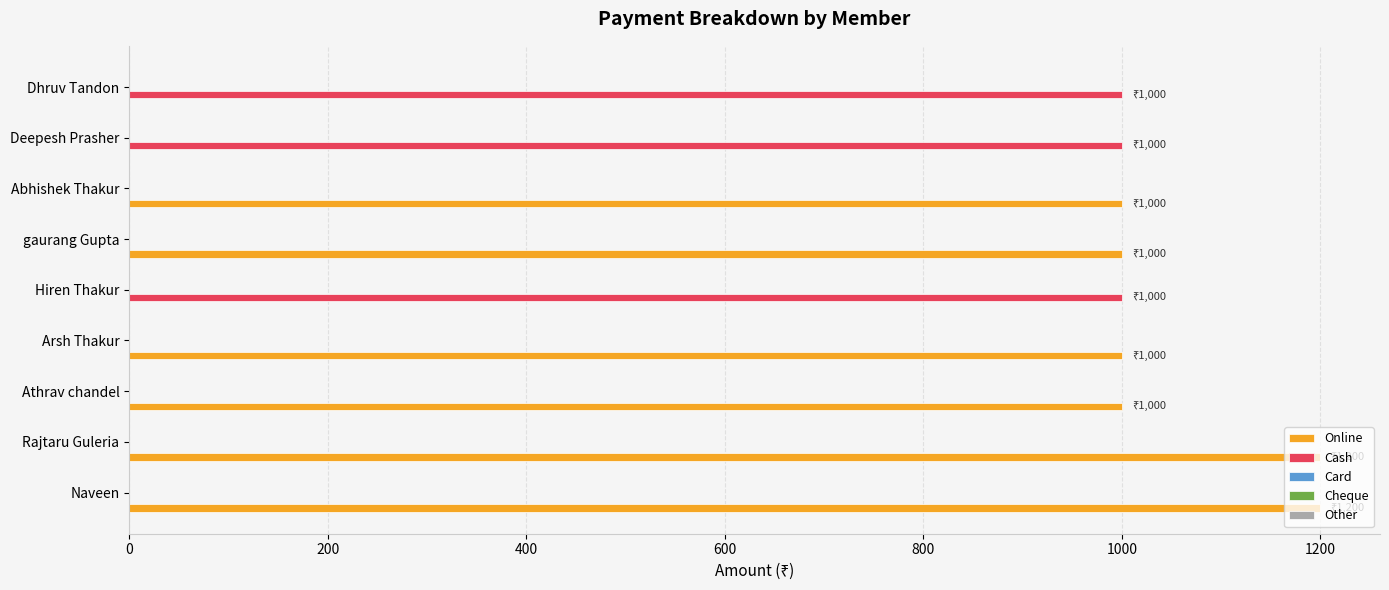

The value of Cash at Hiren Thakur is 1000. True or false?

True